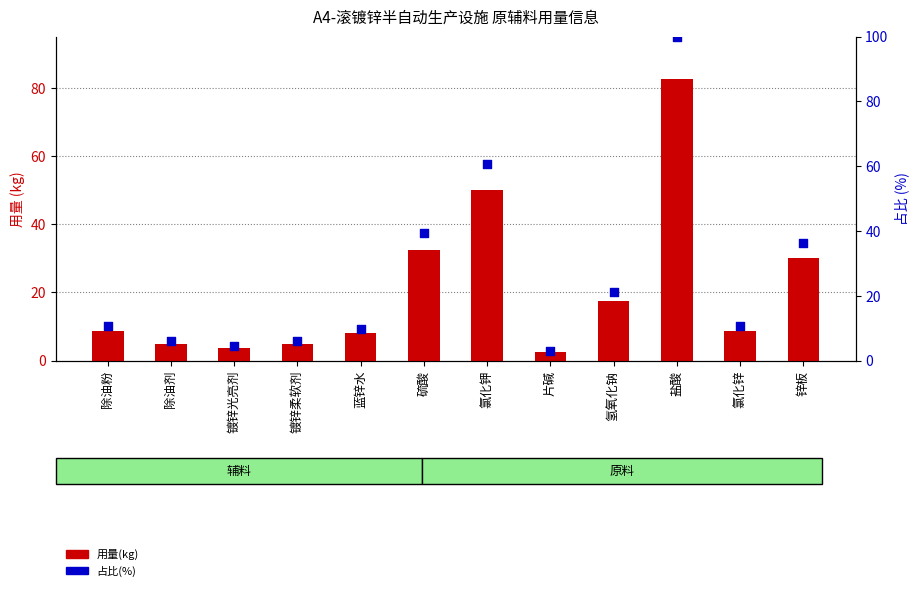

Which series contains the highest Y value?

占比(%)